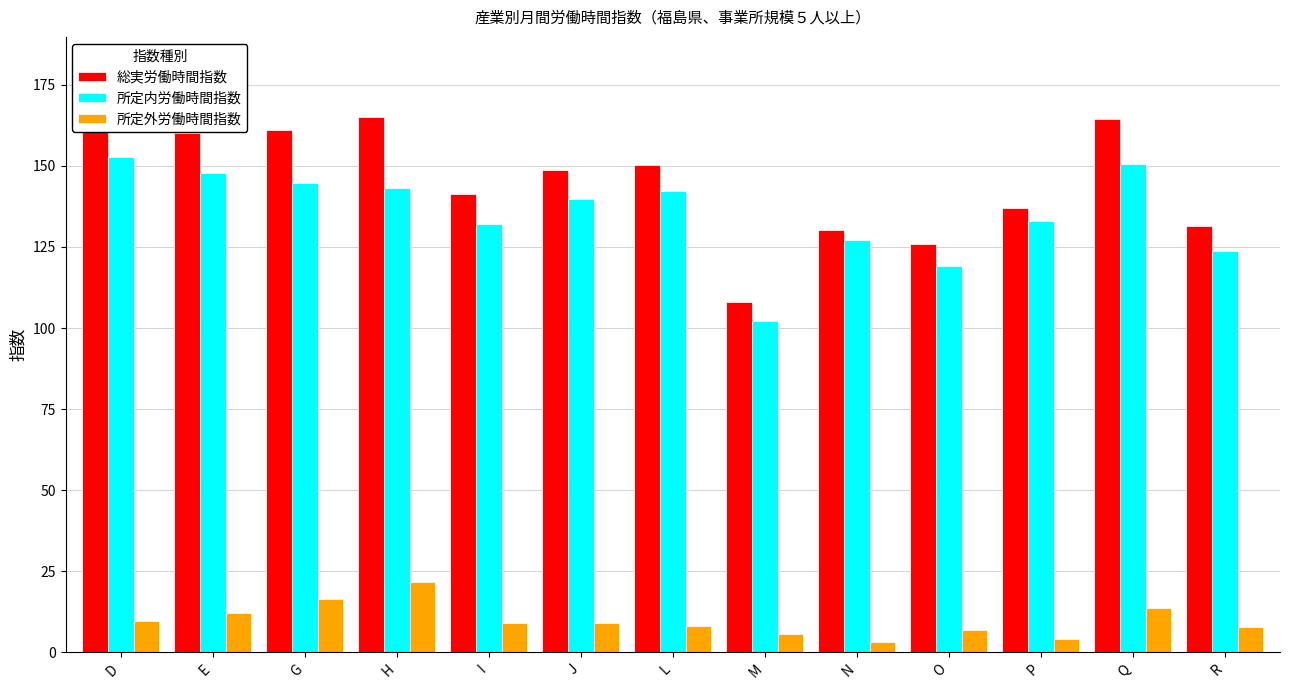

Rank the series at I from lowest to highest value.

所定外労働時間指数, 所定内労働時間指数, 総実労働時間指数